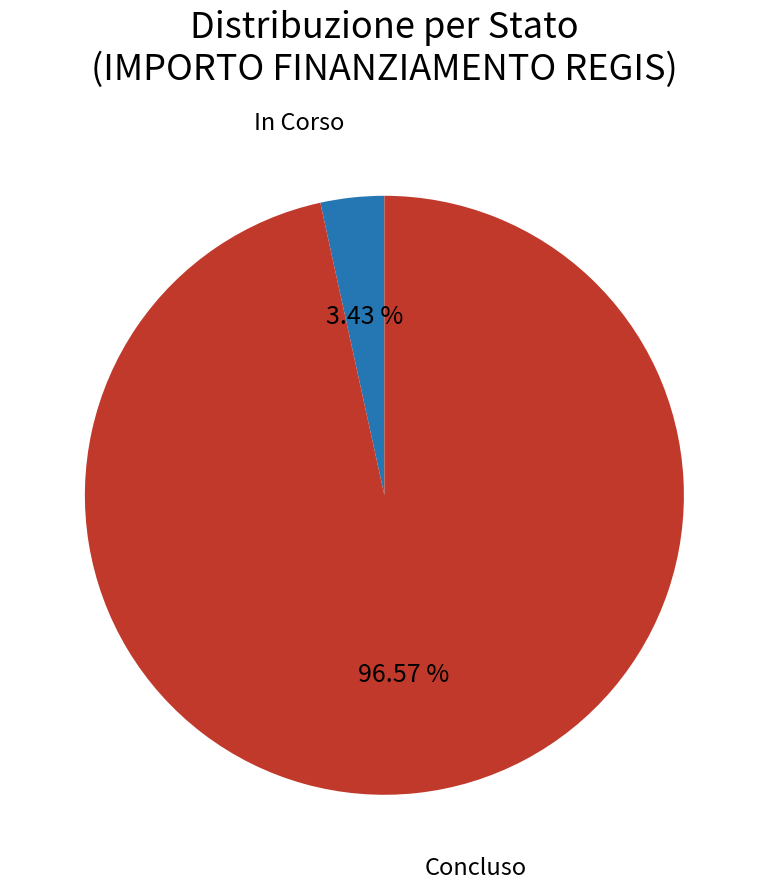

To the nearest percent, what is the difference between the largest and smallest slice percentages?

93%